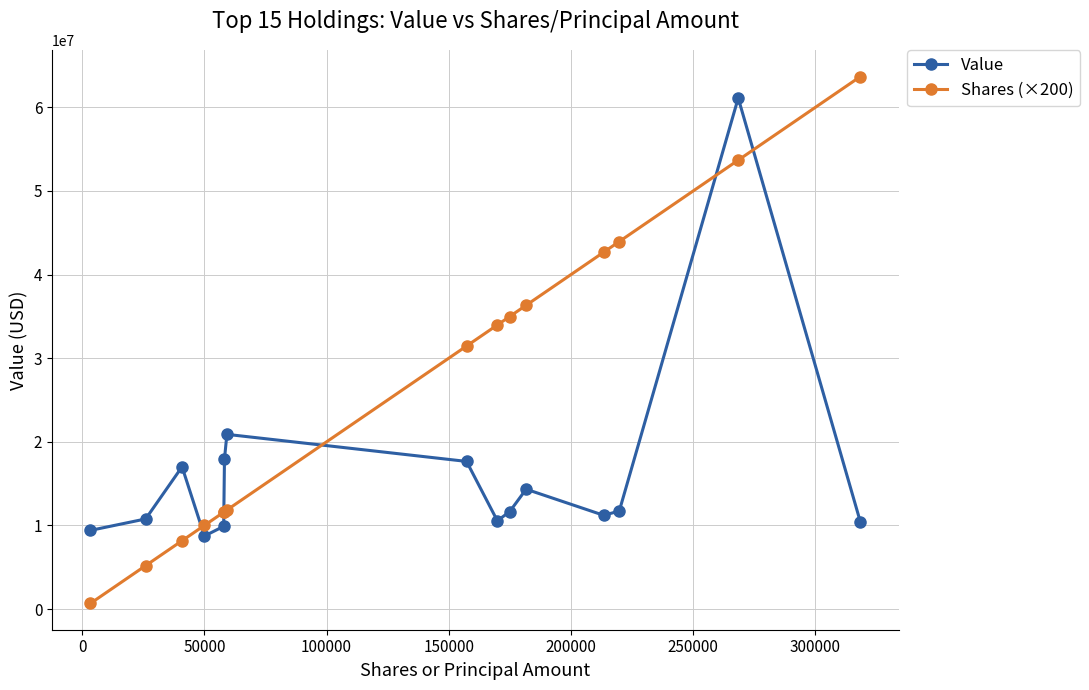

How many distinct data groups are displayed?

2